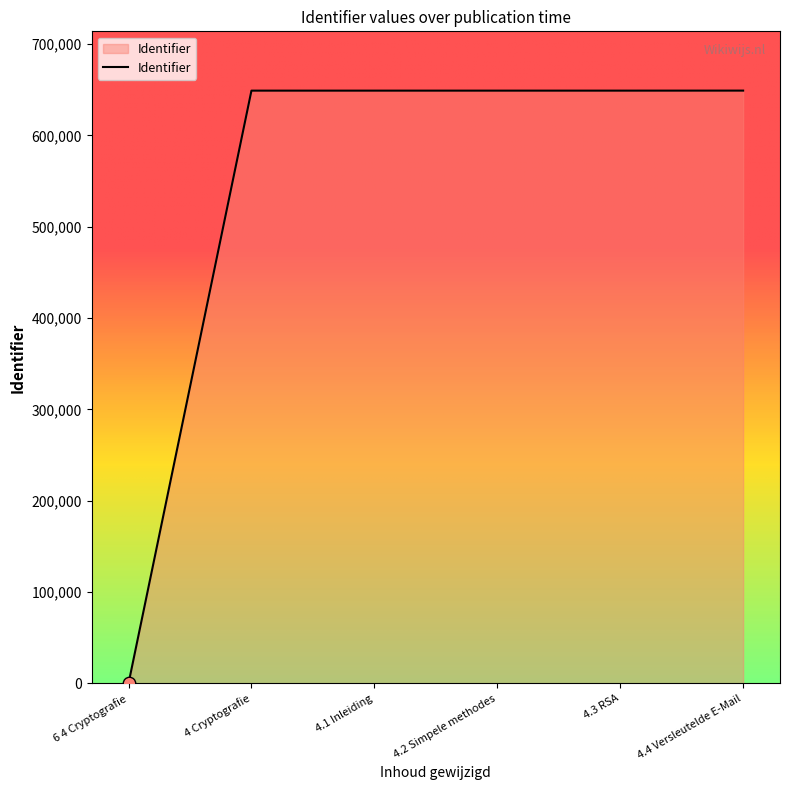

Which has a higher value, 4.1 Inleiding or 6 4 Cryptografie?

4.1 Inleiding